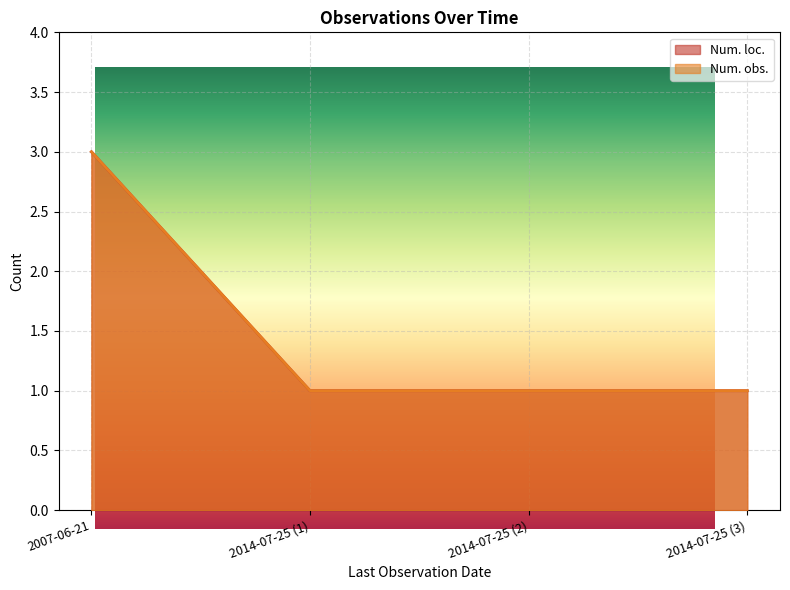

True or false: Num. obs. has more than 0 interior local peaks.

False